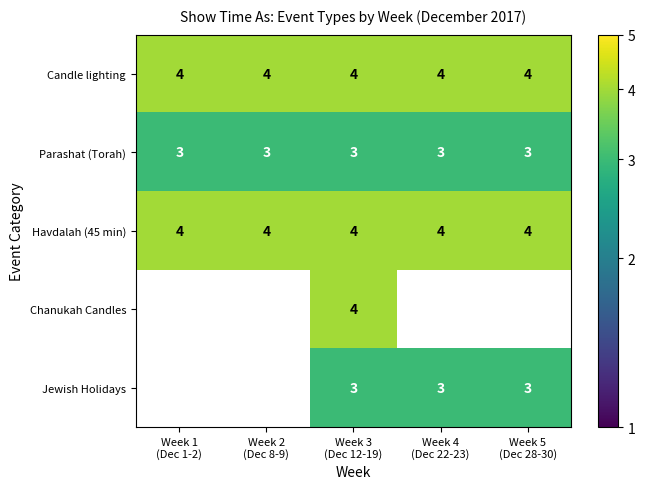

Which has a higher value, Week 1
(Dec 1-2) or Week 3
(Dec 12-19)?

Week 1
(Dec 1-2)